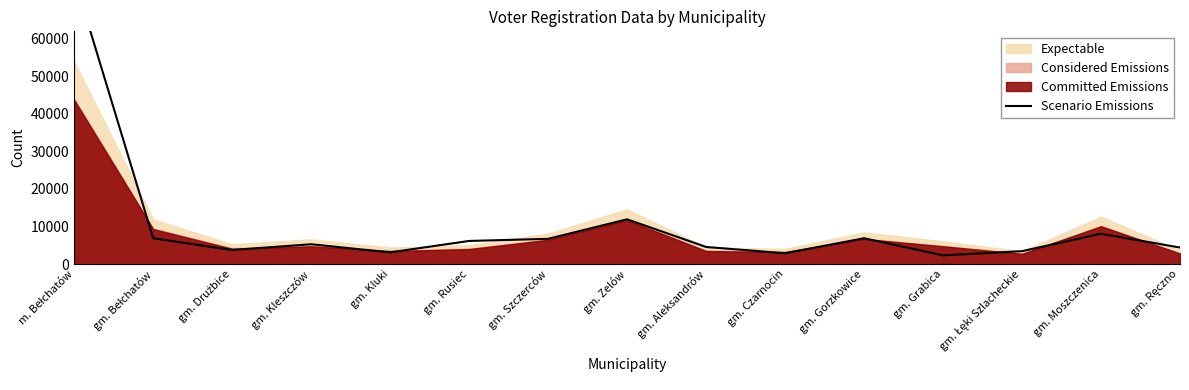

What is the ratio of the value at gm. Kluki to the value at gm. Kleszczów?

0.6